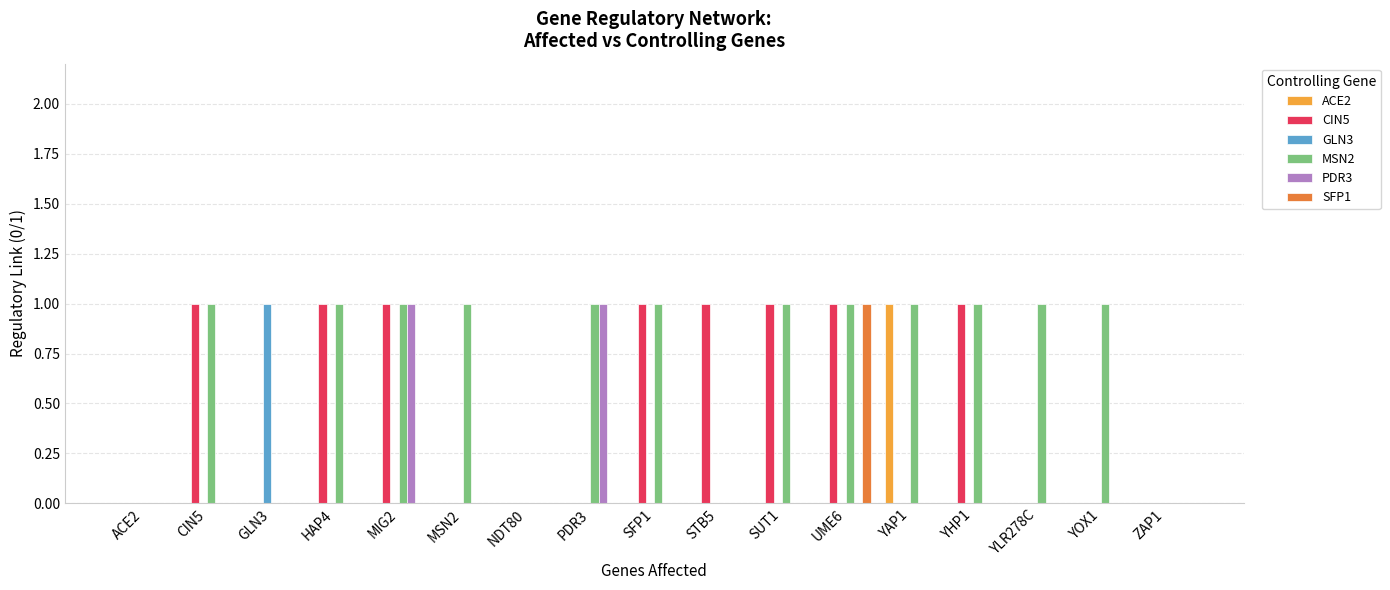

The value of PDR3 at YLR278C is 0. True or false?

True